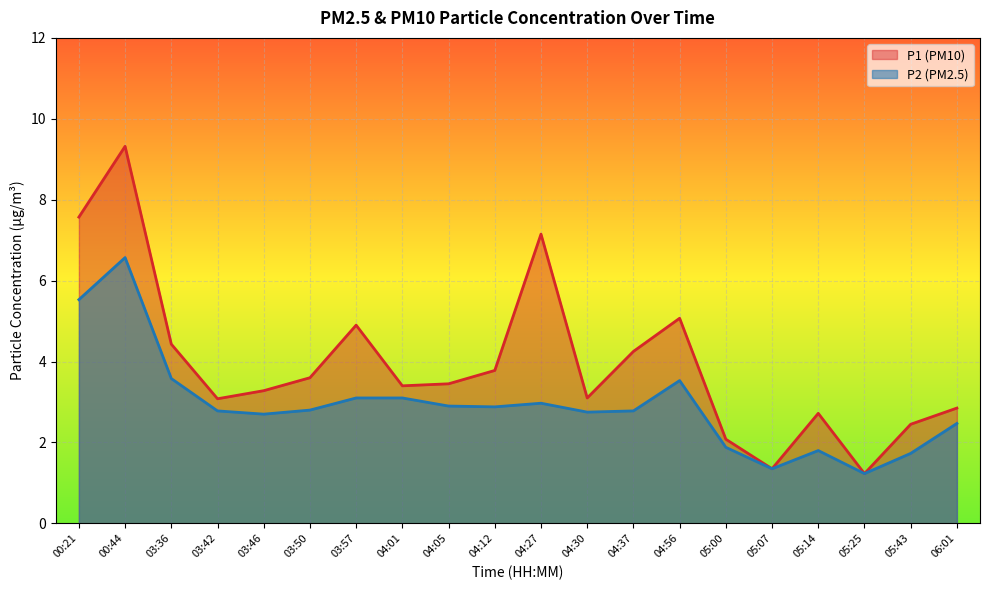

True or false: P2 and P1 intersect in this chart.

False